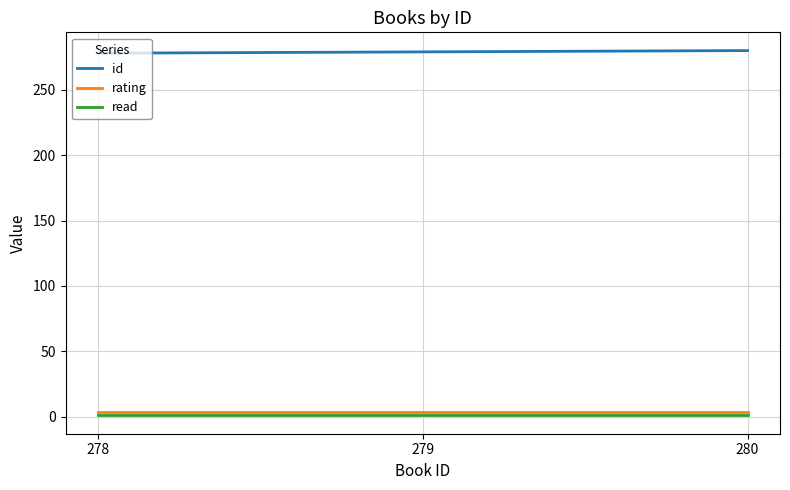

Does the chart display data point markers on the line(s)?

No